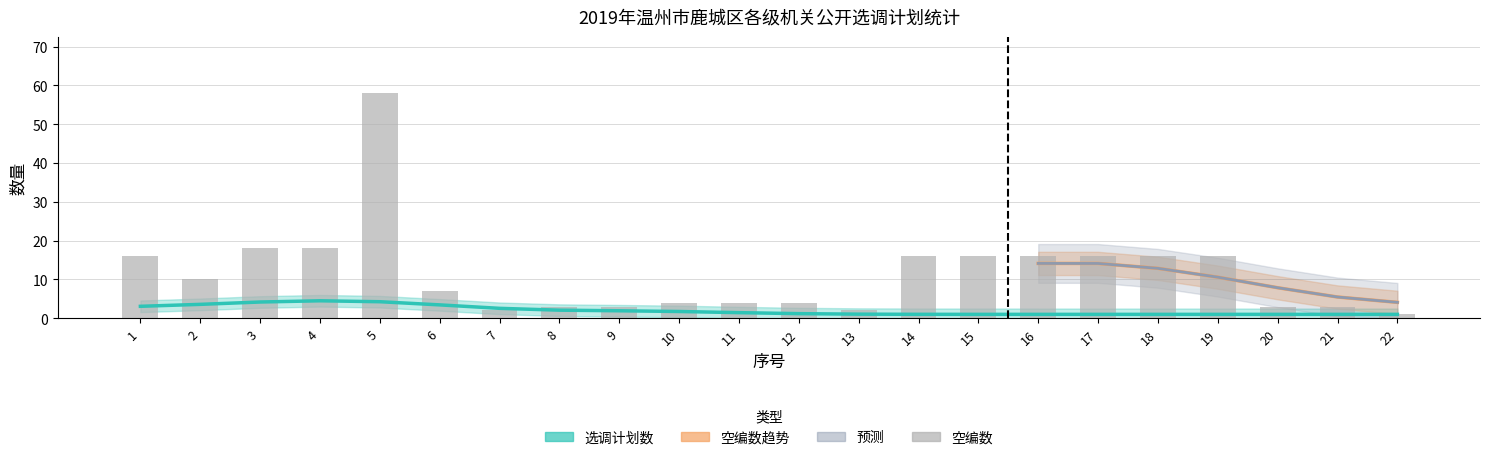

How many data points in 空编数 are less than 7?

11